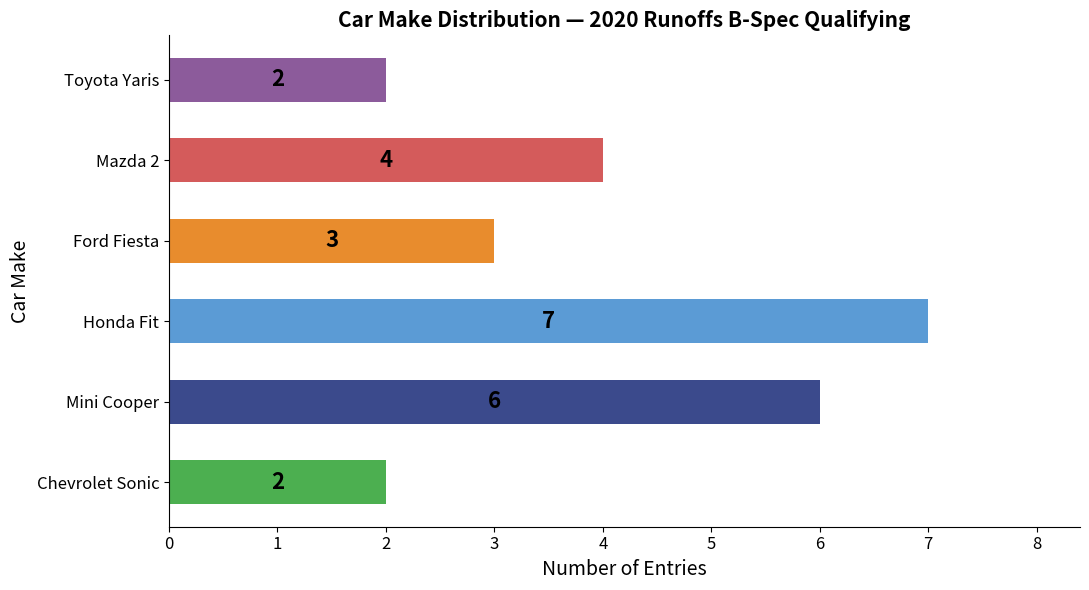

Between Chevrolet Sonic and Mazda 2, which is larger?

Mazda 2